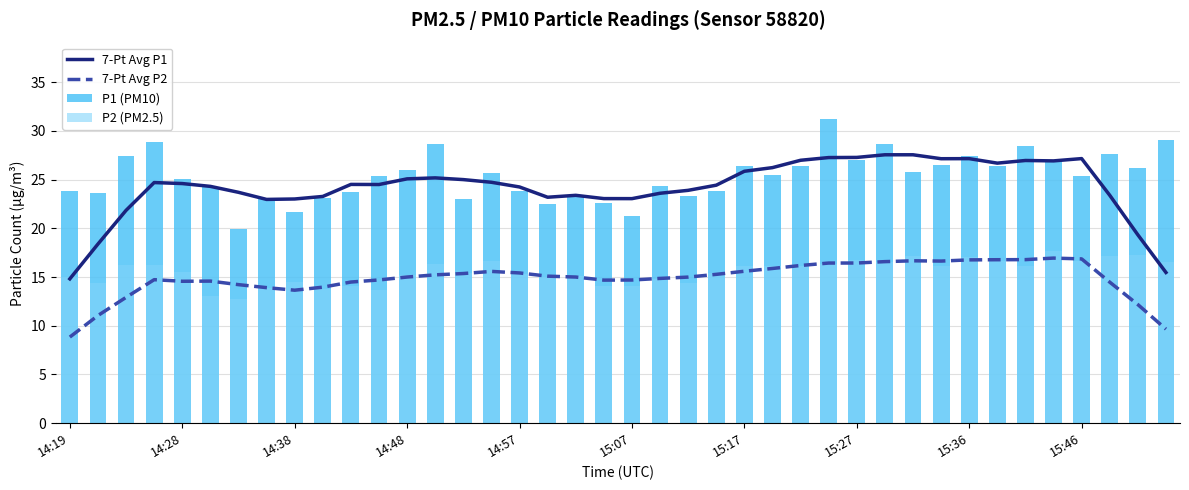

Which series has the widest spread of values?

7-Pt Avg P1